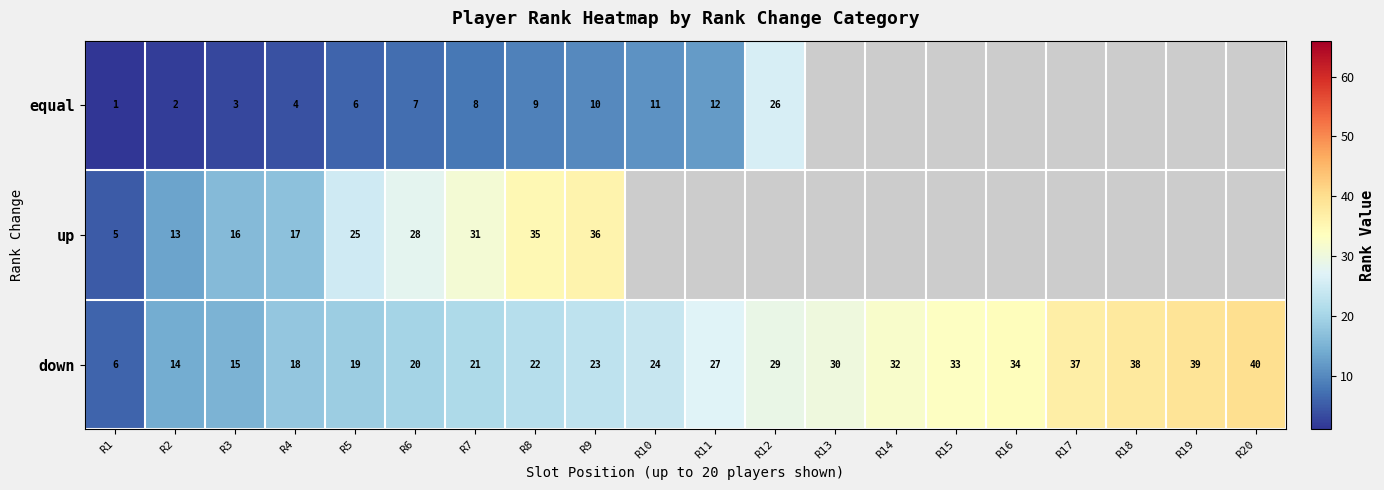

What is the spread (max minus min) of values at R5?

19